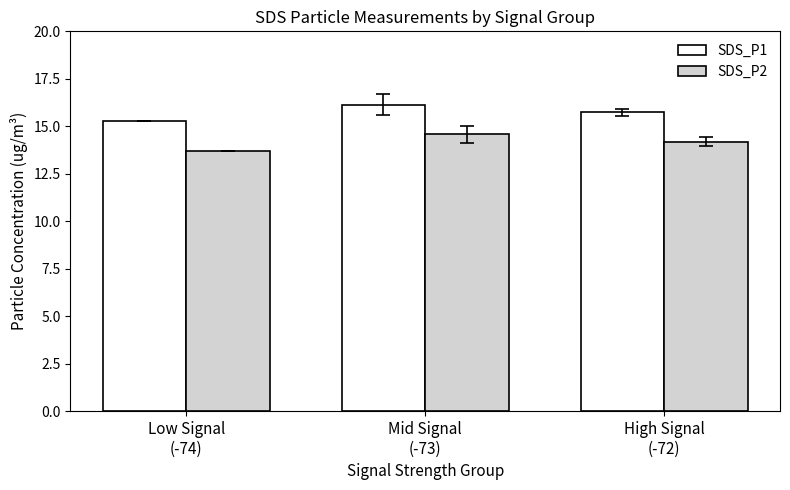

How many groups of bars are there?

3